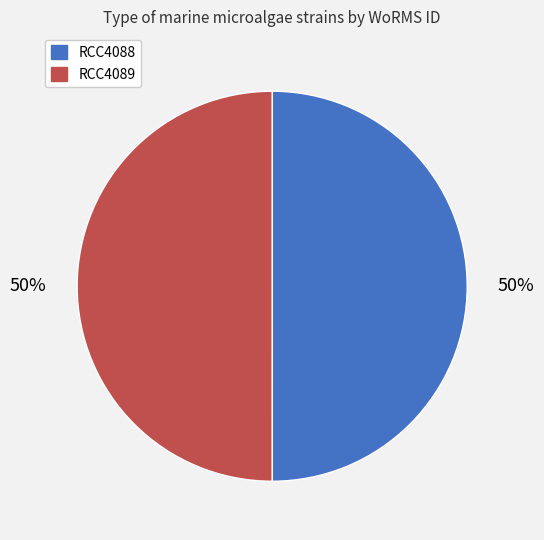

Combined, do RCC4088 and RCC4089 account for over 50%?

Yes